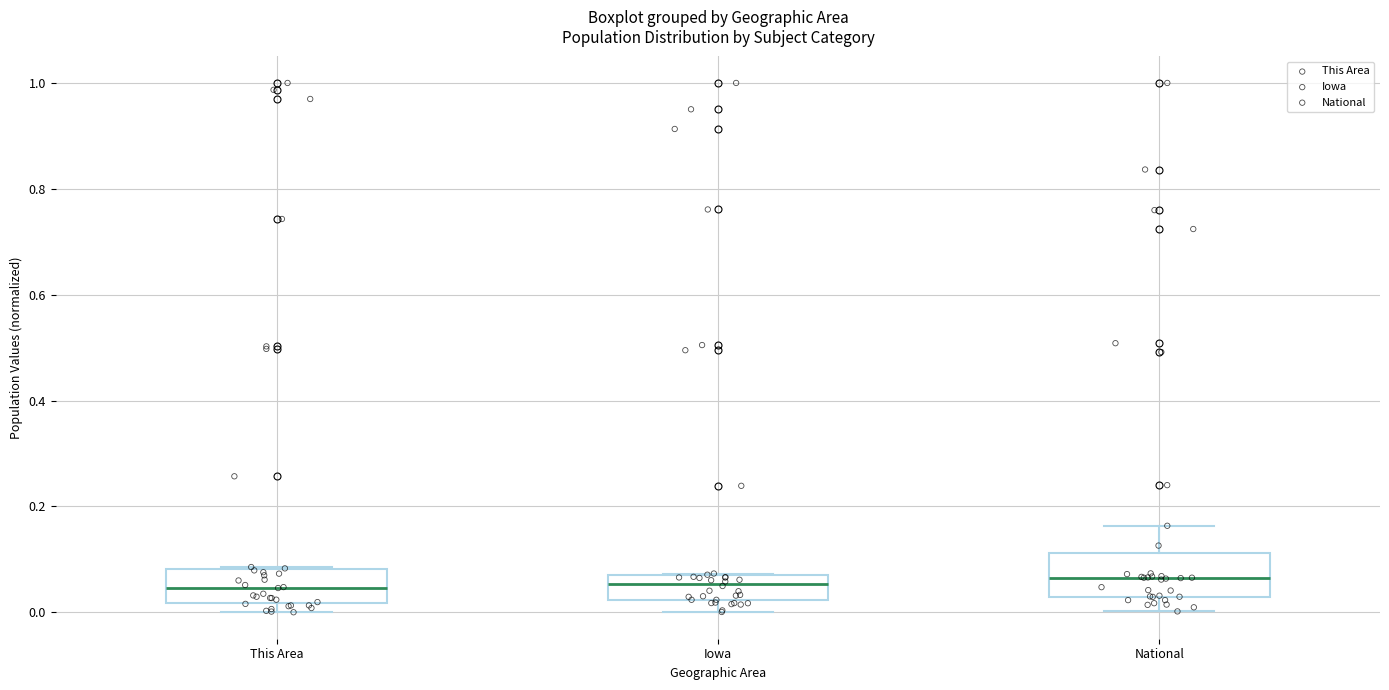

Where is the upper edge of the box for National on the y-axis? The values are not printed on the chart, so give them approximately, as read against the axis.

0.12